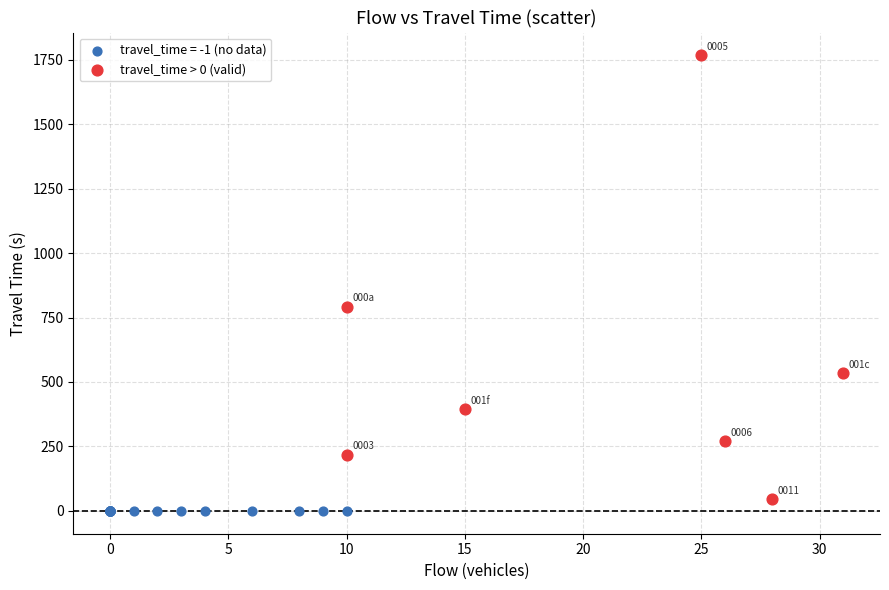

Which series reaches the maximum Y coordinate?

travel_time > 0 (valid)